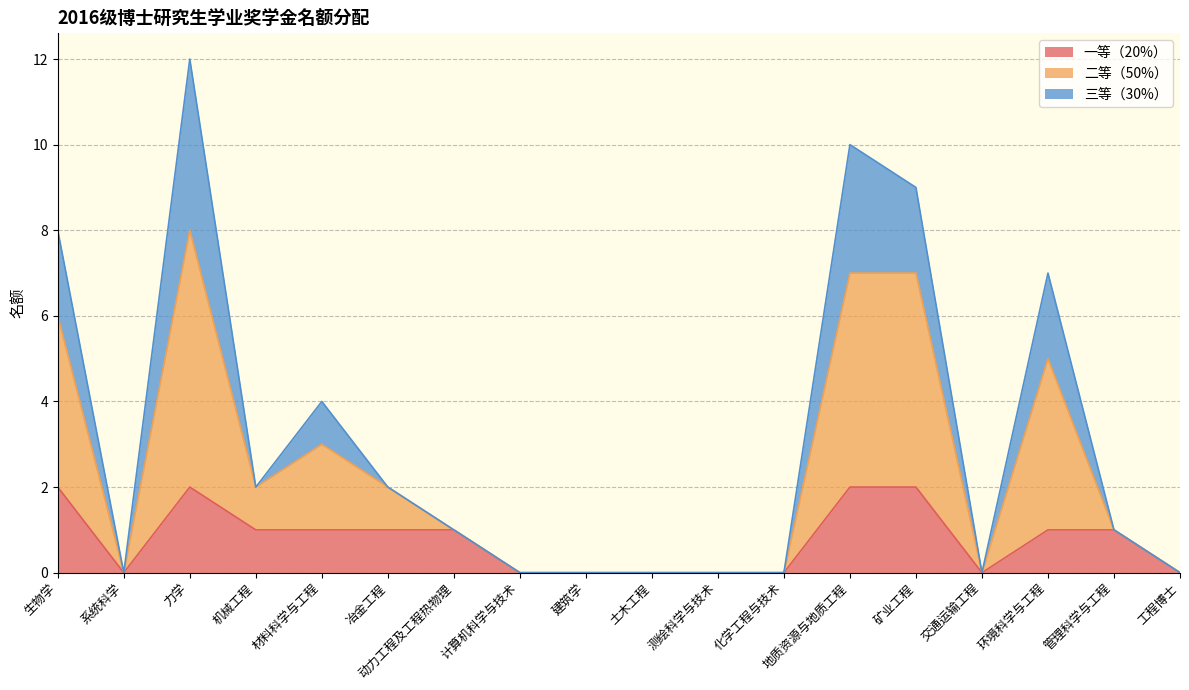

How many 一等（20%） values are between 0 and 1?

14